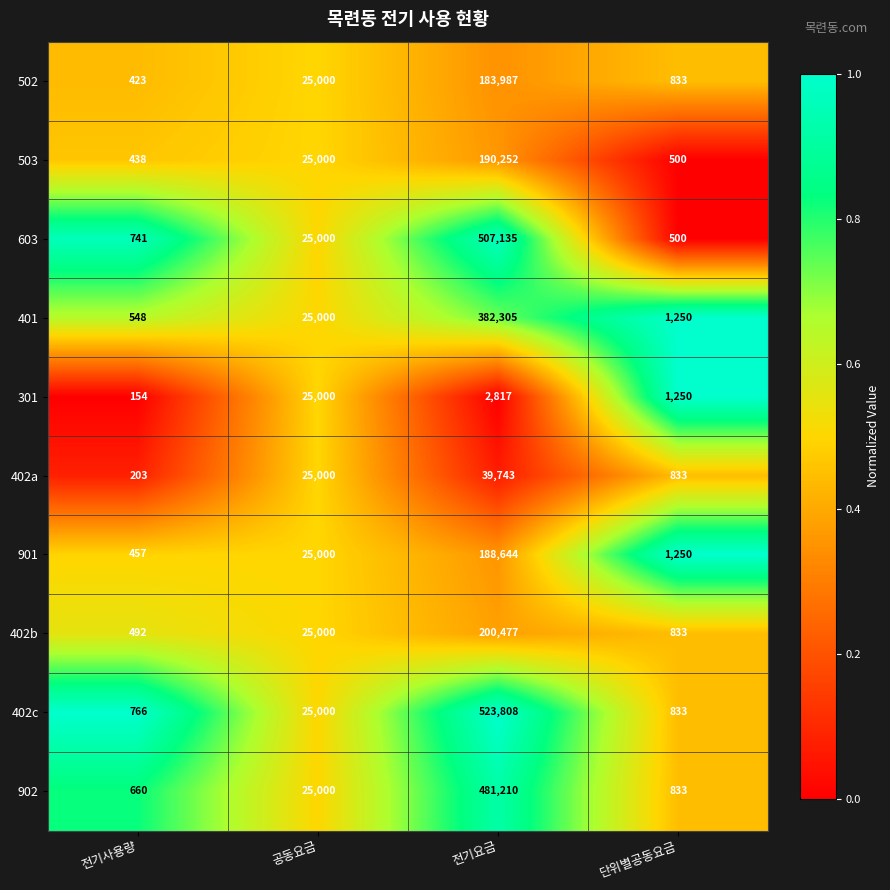

List the labels in order of 503 value, smallest first.

전기사용량, 단위별공동요금, 공동요금, 전기요금